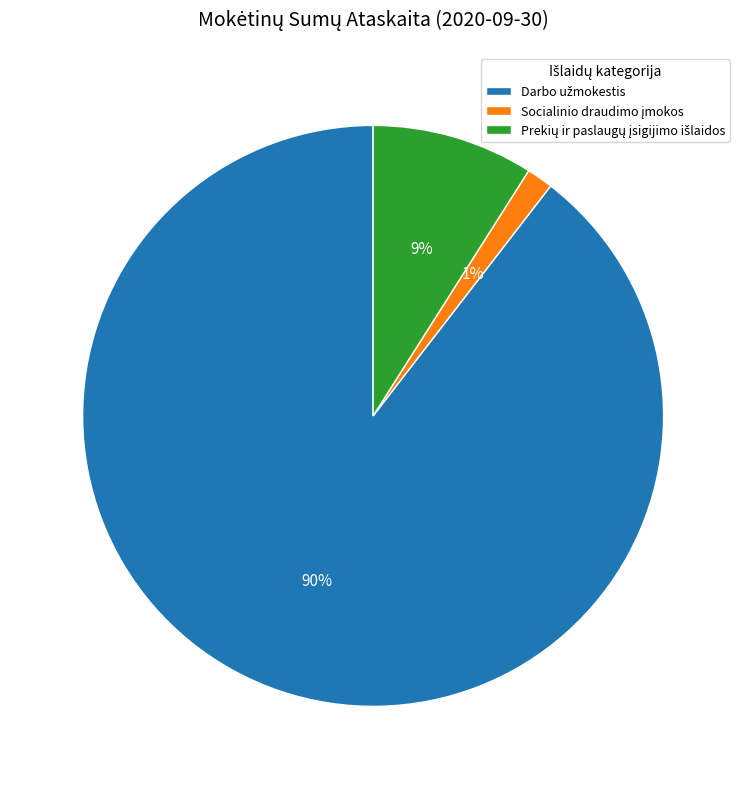

How many slices are in this pie chart?

3